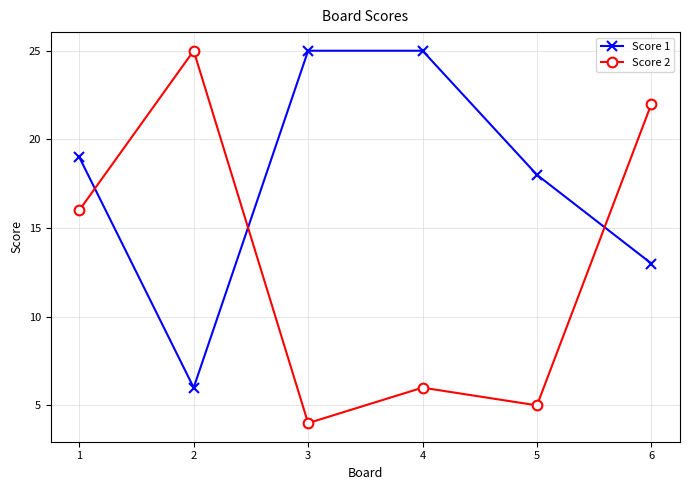

Which series has the largest total across all categories?

Score 1